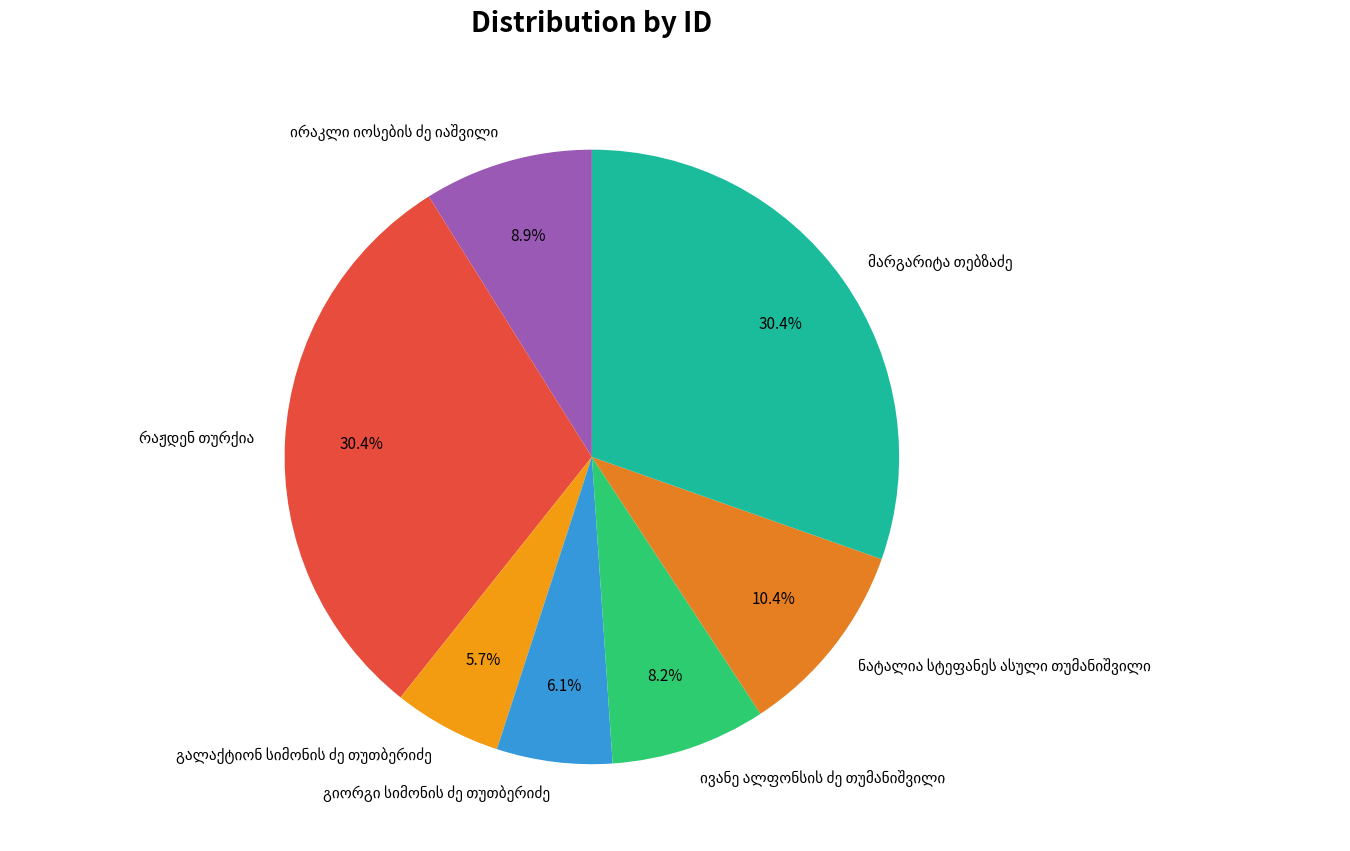

Is there any slice that represents more than half of the pie?

No